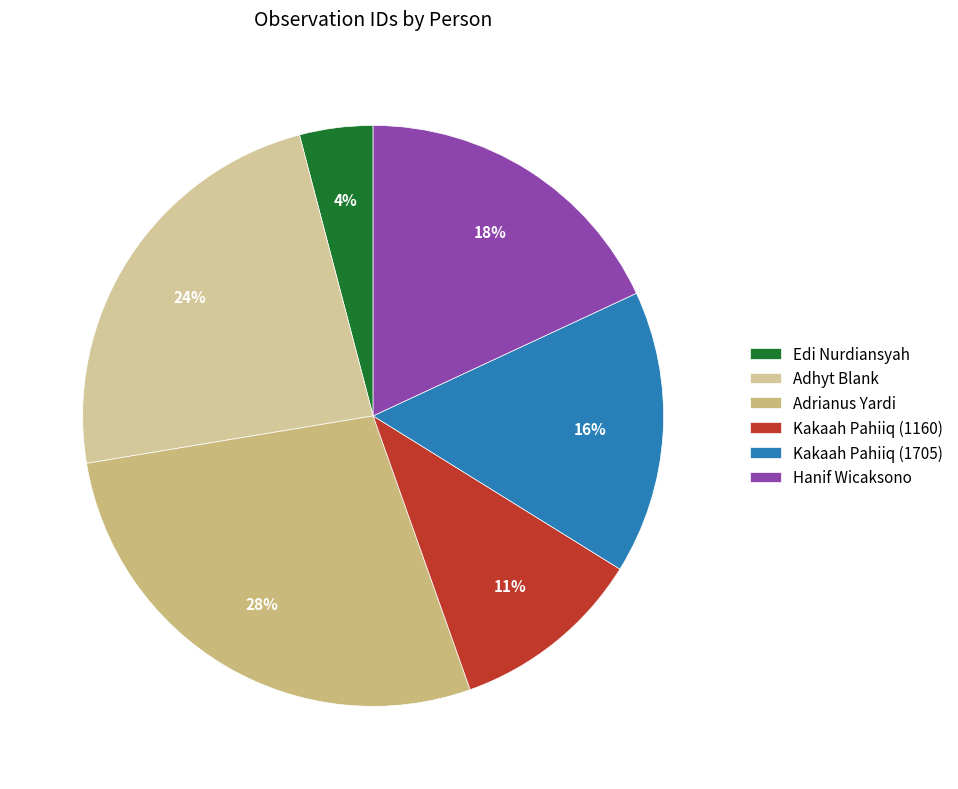

Rank the categories by value from lowest to highest.

Edi Nurdiansyah, Kakaah Pahiiq (1160), Kakaah Pahiiq (1705), Hanif Wicaksono, Adhyt Blank, Adrianus Yardi